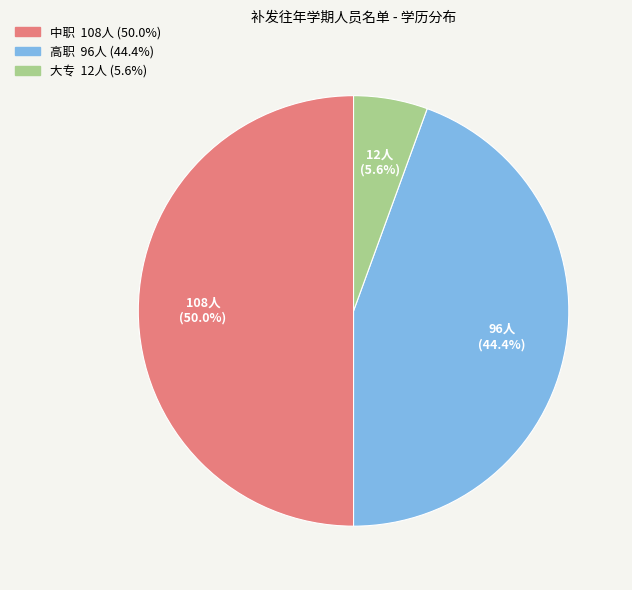

Is 高职 the majority of the pie?

No